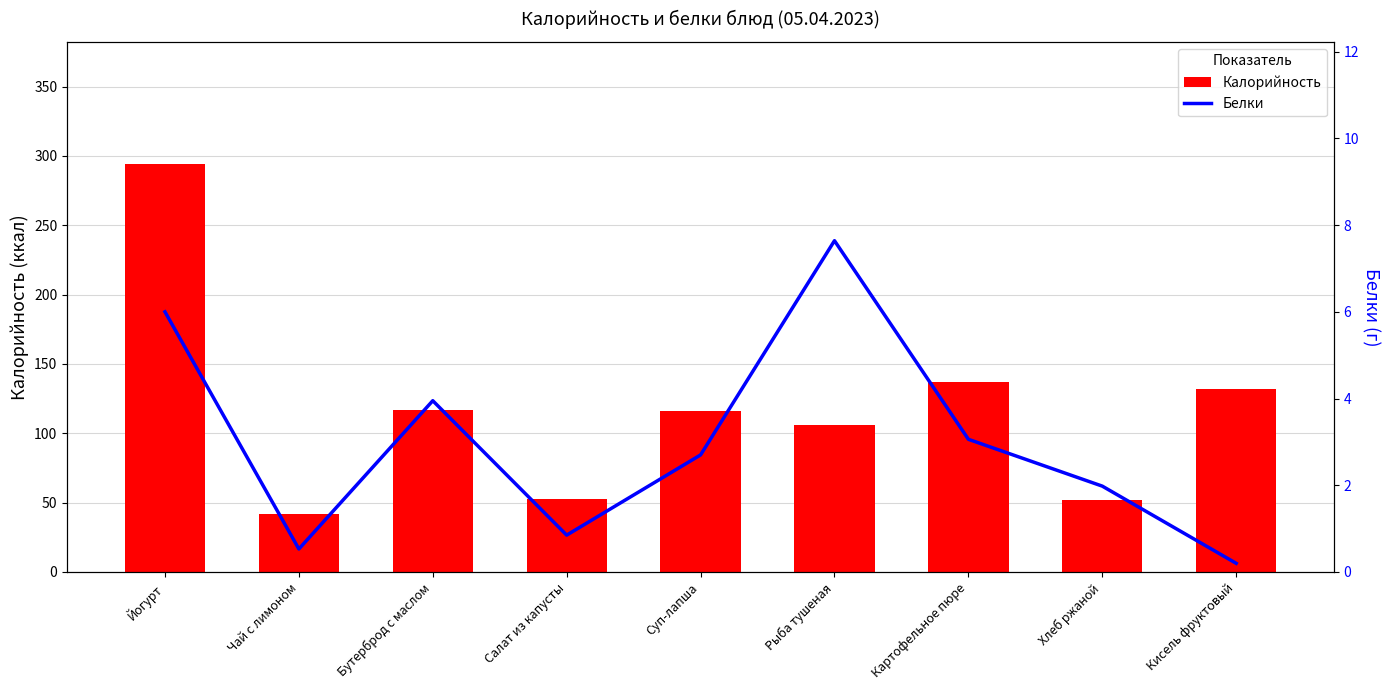

What is the sum of the Калорийность values at Чай с лимоном and Рыба тушеная?

147.6